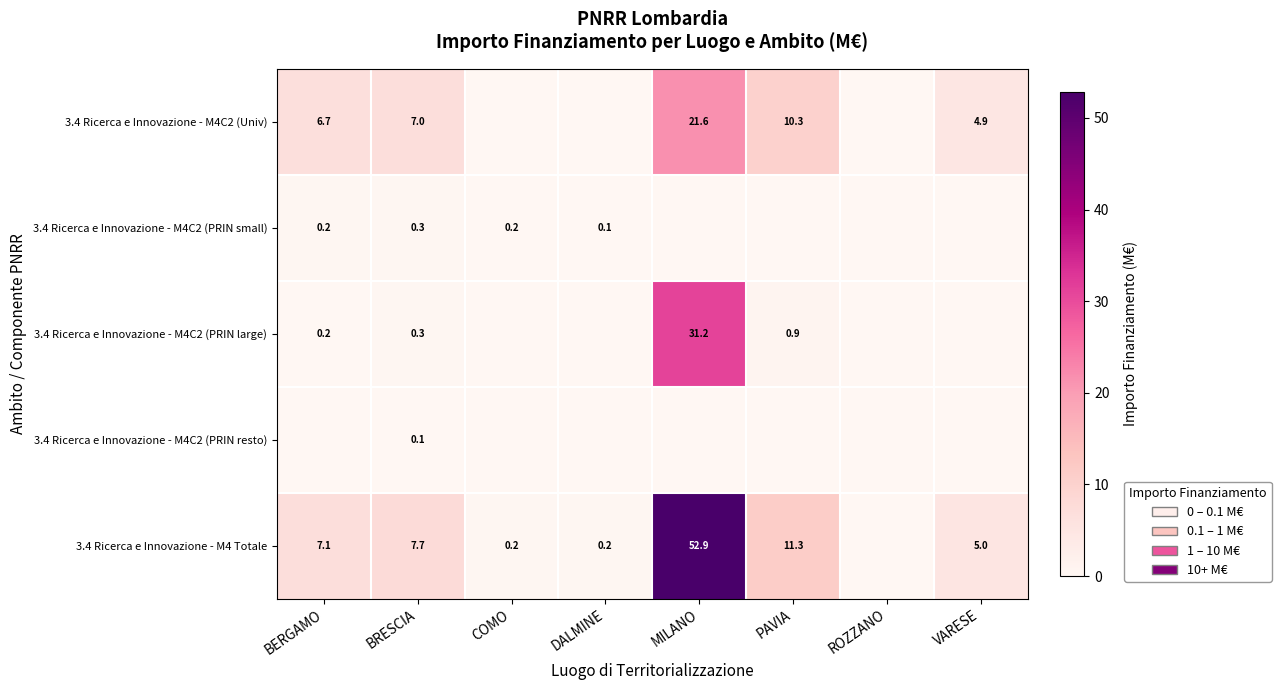

What is the sum of the 3.4 Ricerca e Innovazione - M4C2 (PRIN large) values at VARESE and BERGAMO?

0.2